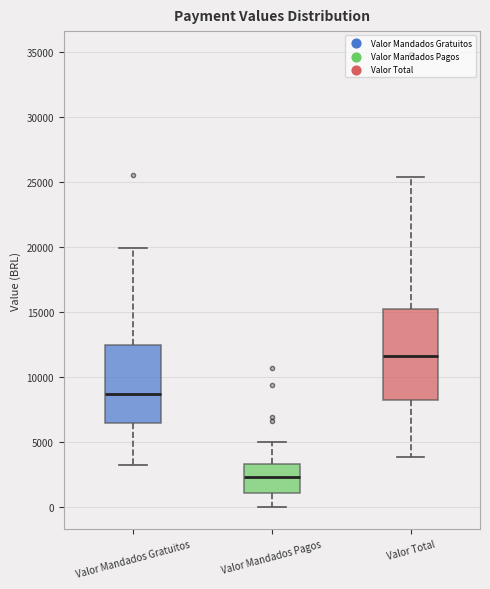

Reading left to right, transcribe this box plot: for each box, give where its median line is, the range the box spans, and where its two whiskers end, as read against the y-axis. The values are not printed on the chart, so give them approximately, as read against the axis.

Valor Mandados Gratuitos: median 8500, box 6500 to 12500, whiskers 3000 to 20000
Valor Mandados Pagos: median 2500, box 1000 to 3000, whiskers 0 to 5000
Valor Total: median 11500, box 8000 to 15000, whiskers 4000 to 25500